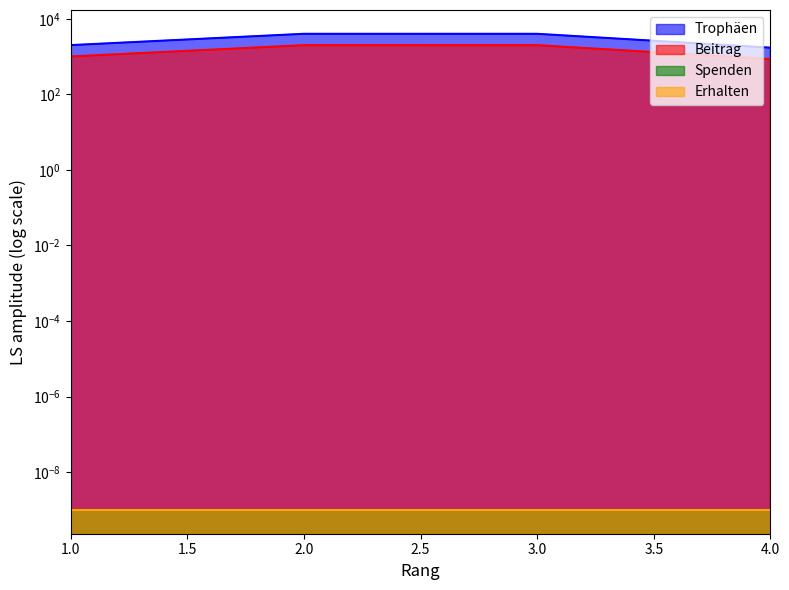

What is the difference between the second highest and minimum values in the Trophäen series?

2282